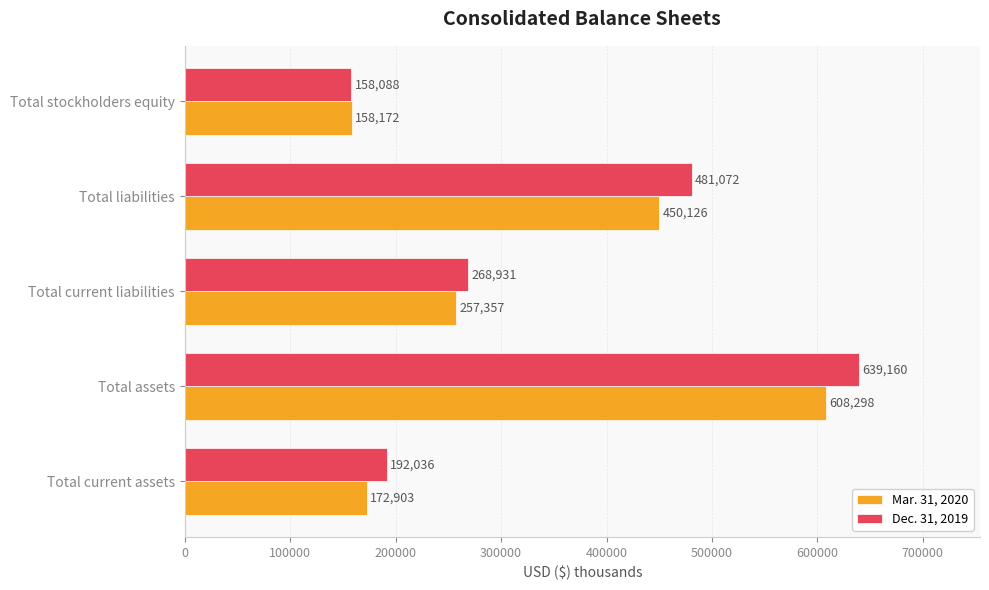

Is it true that Mar. 31, 2020 equals 163629 at Total current liabilities?

False